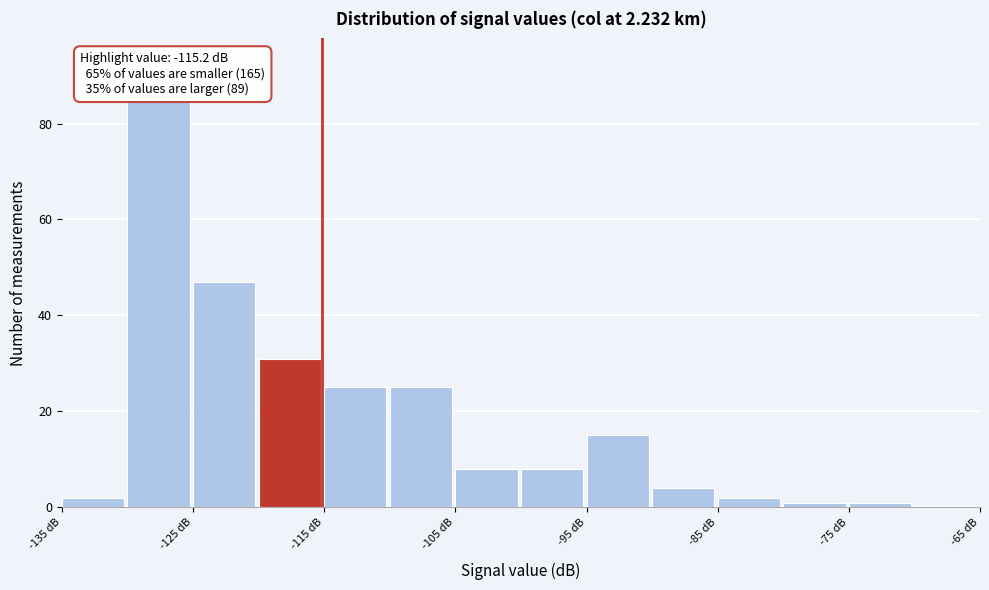

Over which range of the x-axis is the bar tallest?

-130 to -125